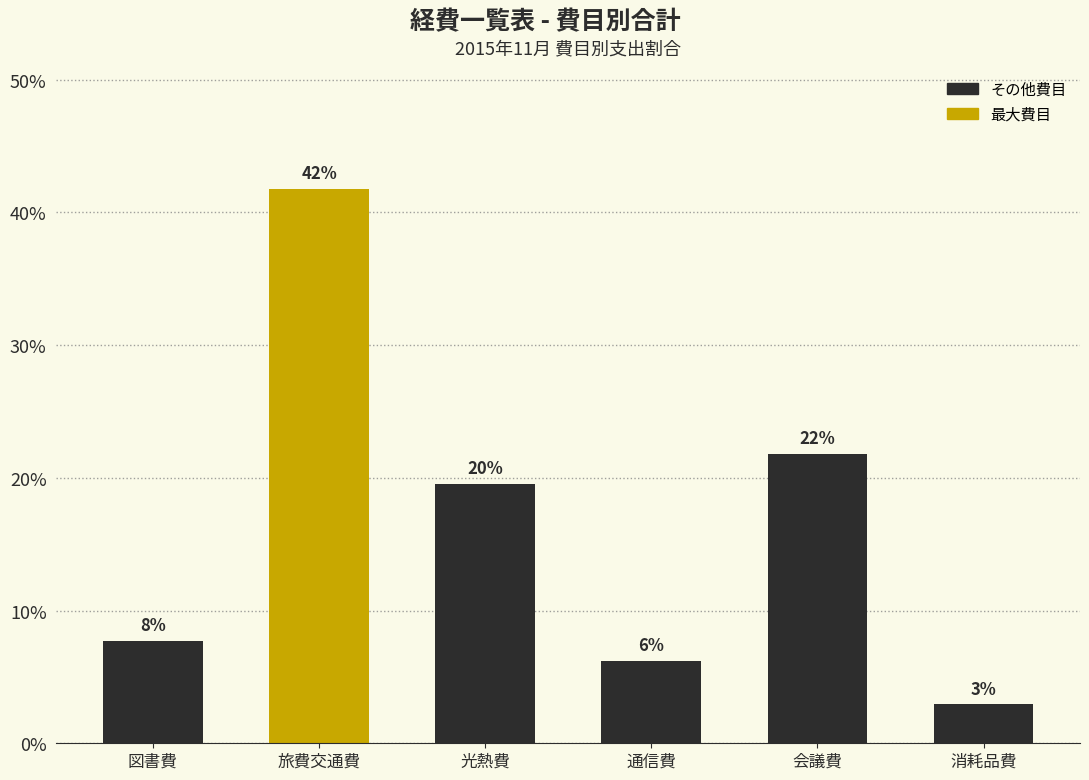

The chart shows a value of 19.6 at 光熱費. True or false?

True